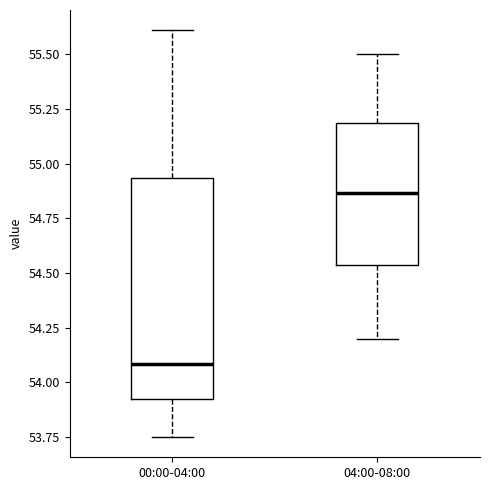

Reading left to right, read every box against the y-axis: the position of its median line, the range the box covers, and the ends of its whiskers. The values are not printed on the chart, so give them approximately, as read against the axis.

00:00-04:00: median 54.10, box 53.95 to 54.95, whiskers 53.75 to 55.60
04:00-08:00: median 54.85, box 54.55 to 55.20, whiskers 54.20 to 55.50